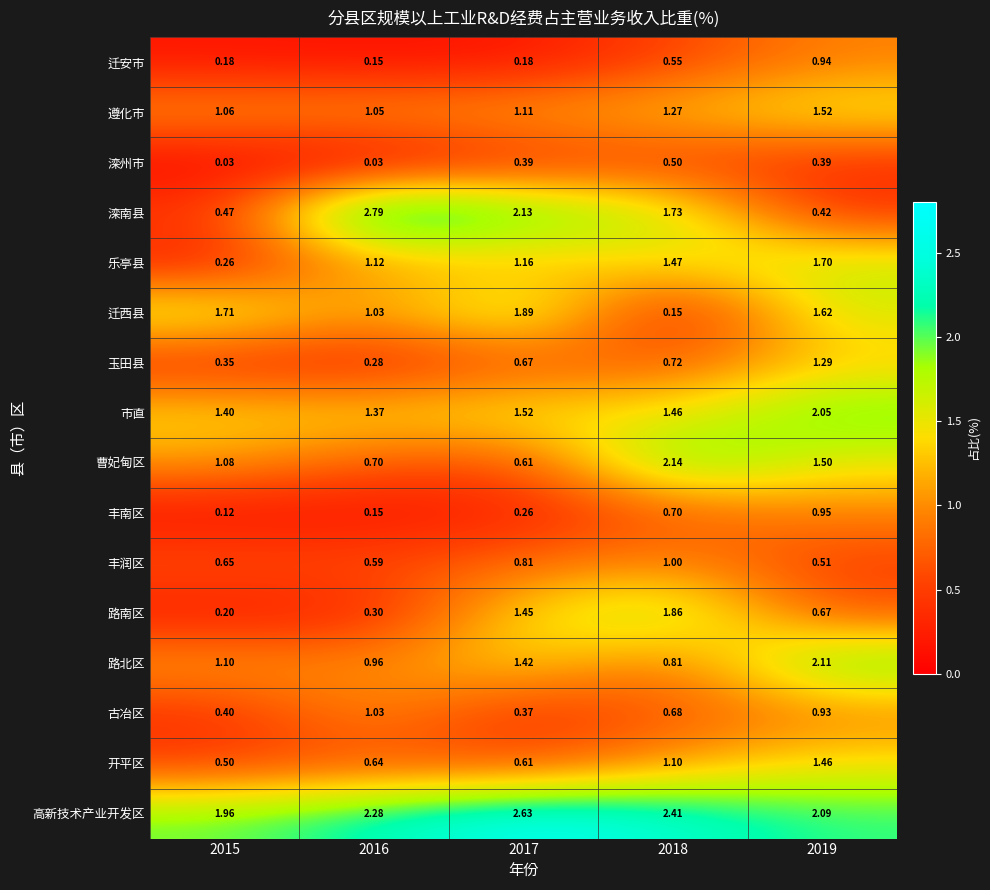

Between 2016 and 2019, which series saw the biggest shift?

滦南县